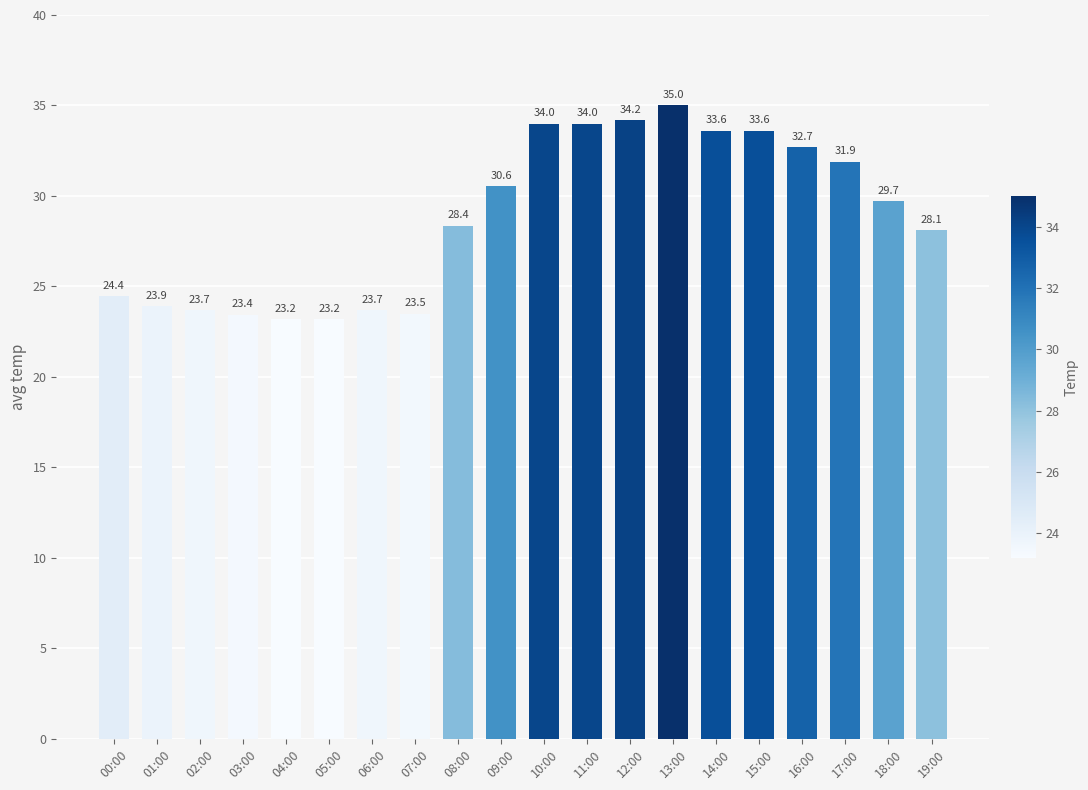

What is the difference between the maximum and minimum values?

11.8